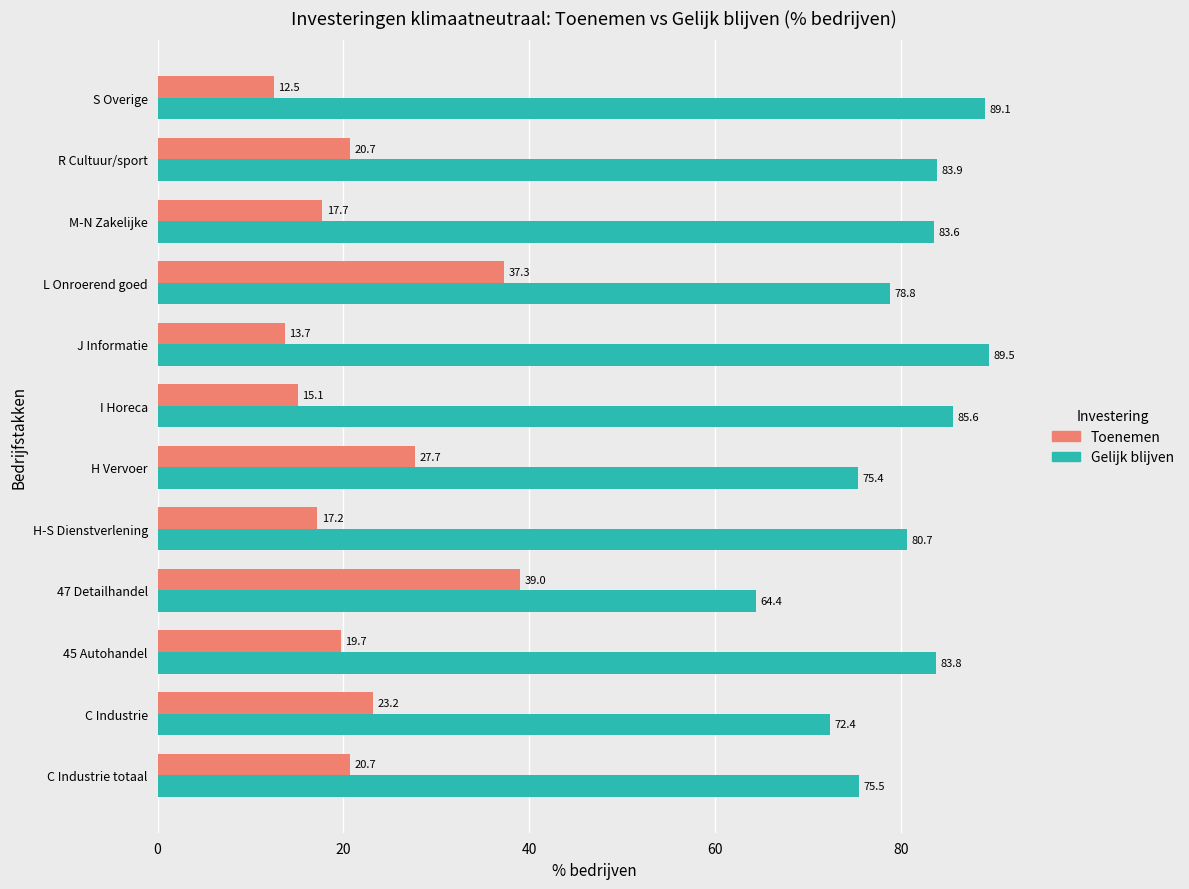

How many data points in Toenemen are above 20?

6